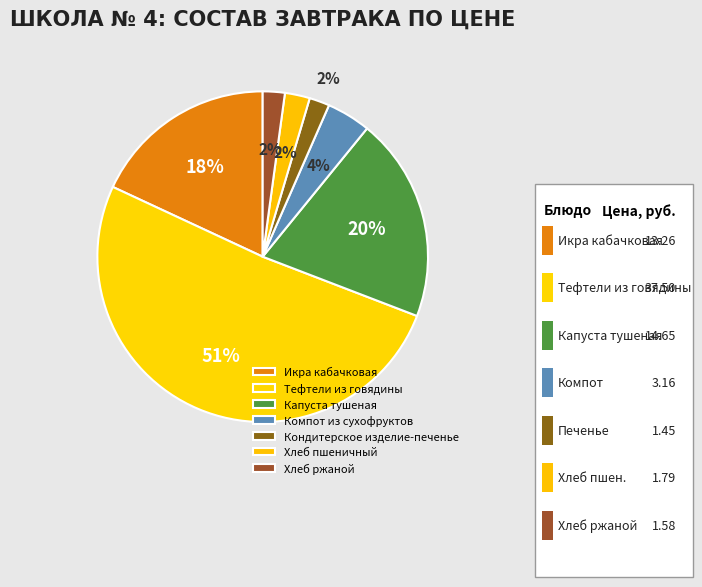

What is the largest slice in the pie chart?

Тефтели из говядины